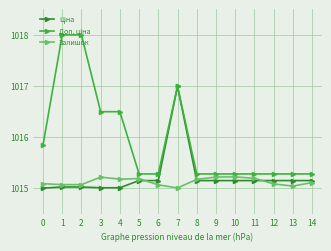

What is the smallest value displayed?

1015.0